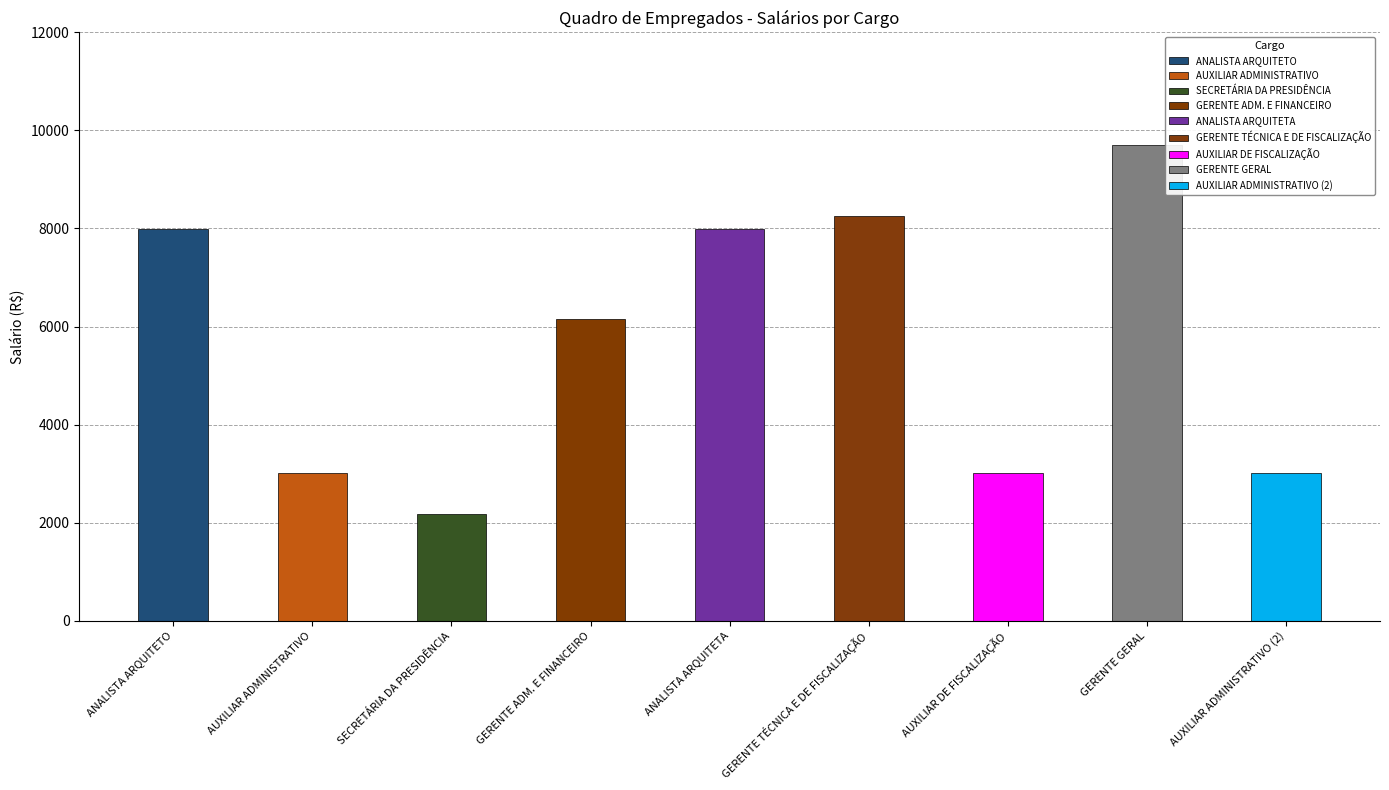

At which category does the chart reach its minimum across all series?

SECRETÁRIA DA PRESIDÊNCIA